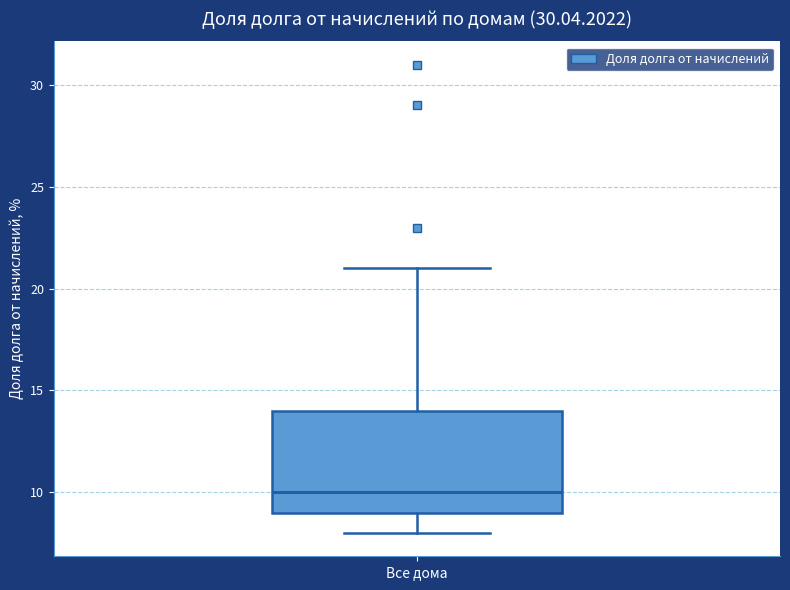

Read this box plot against the y-axis: the position of the median line, the range covered by the box, and the ends of both whiskers. The values are not printed on the chart, so give them approximately, as read against the axis.

median 10, box 9 to 14, whiskers 8 to 21